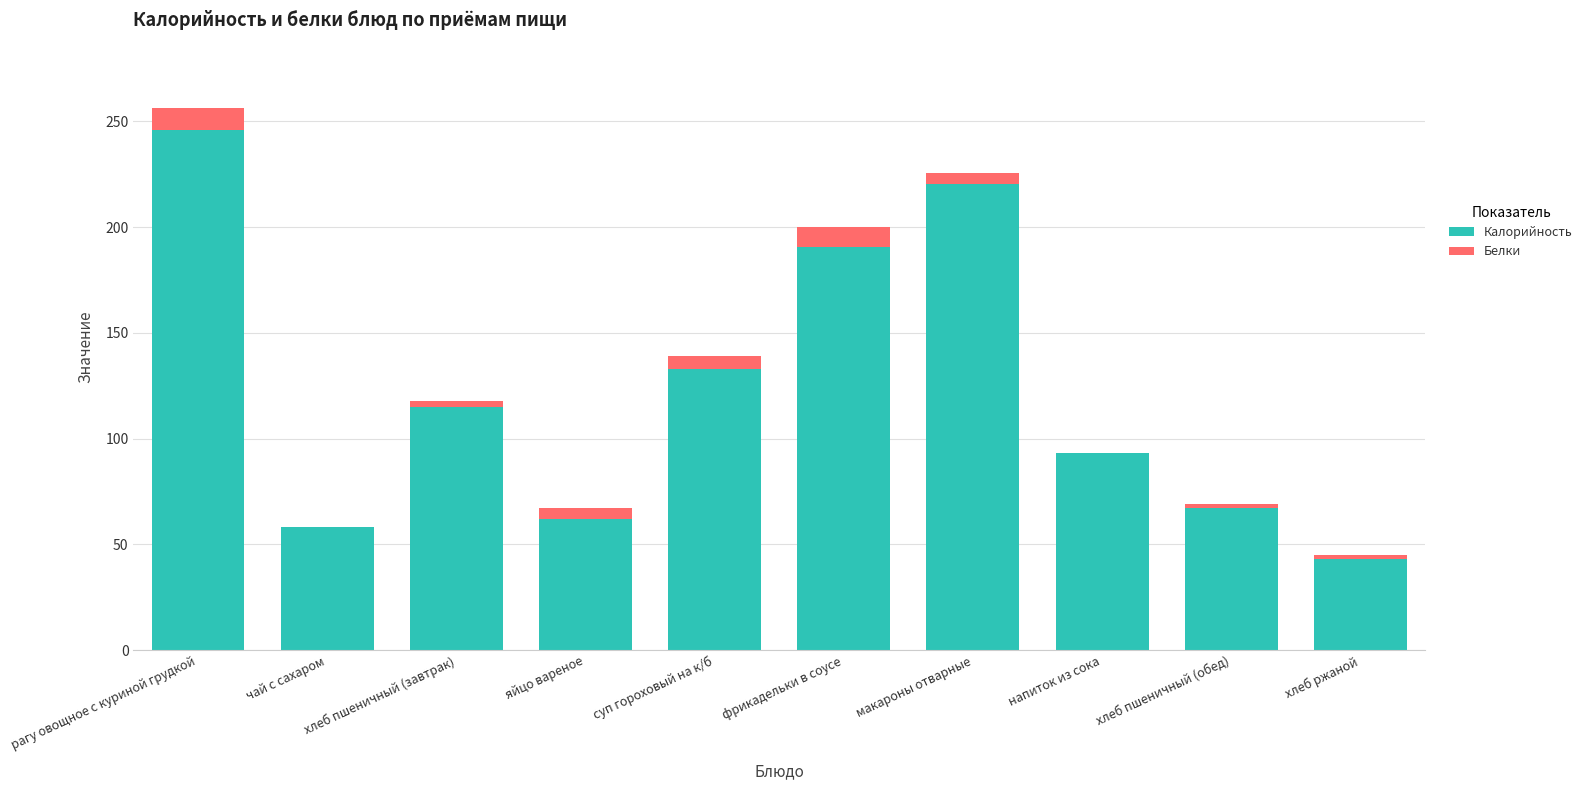

Which category has the highest value in the Калорийность series?

рагу овощное с куриной грудкой